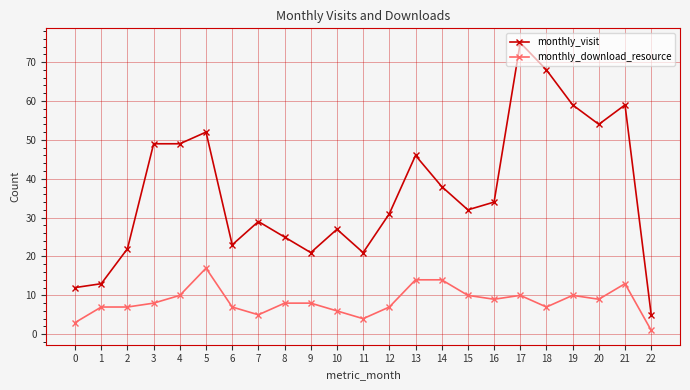

Which series has the widest spread of values?

monthly_visit